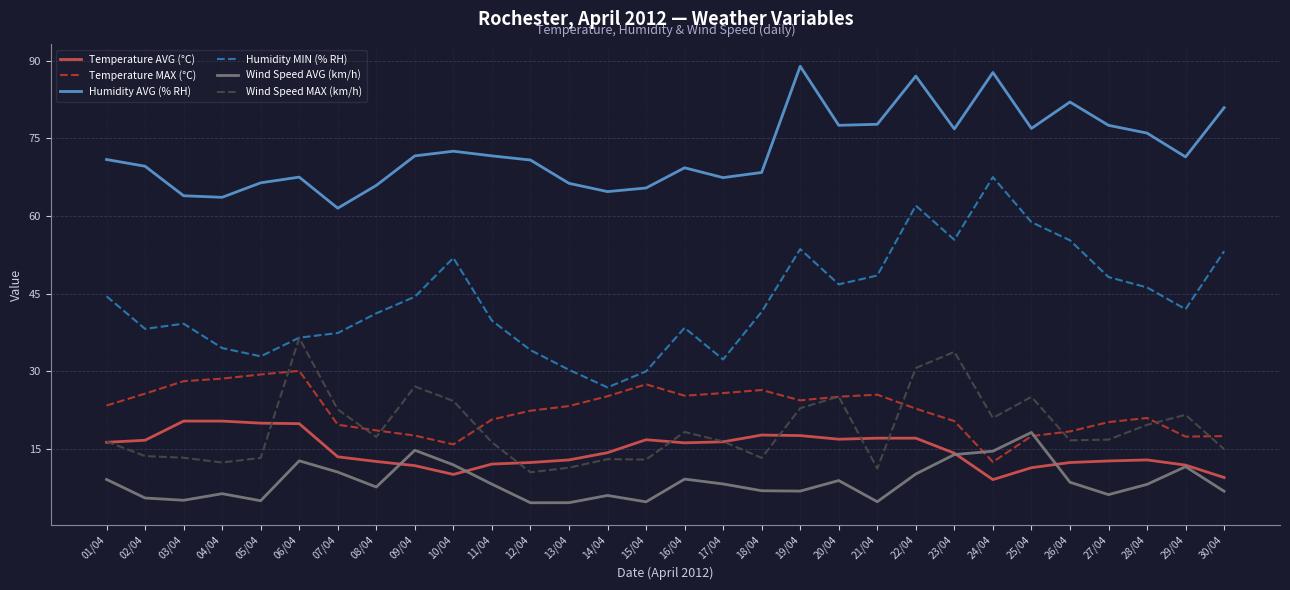

What value does the Humidity AVG (% RH) series have at 26/04?

82.0